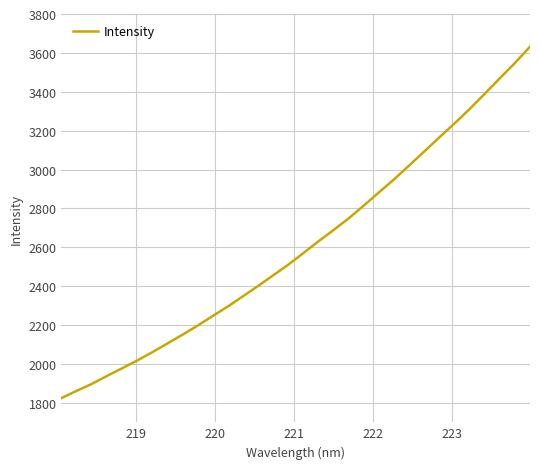

Reading right to left, transcribe all the data shown in this chart.

3631.8	3547.8	3469.5	3389.5	3311.2	3237.0	3165.7	3093.3	3021.0	2949.8	2882.8	2815.2	2749.1	2689.3	2631.1	2570.4	2510.8	2456.1	2401.3	2348.2	2295.5	2246.8	2197.2	2150.5	2105.2	2060.3	2017.5	1977.6	1938.0	1897.3	1861.7	1824.7